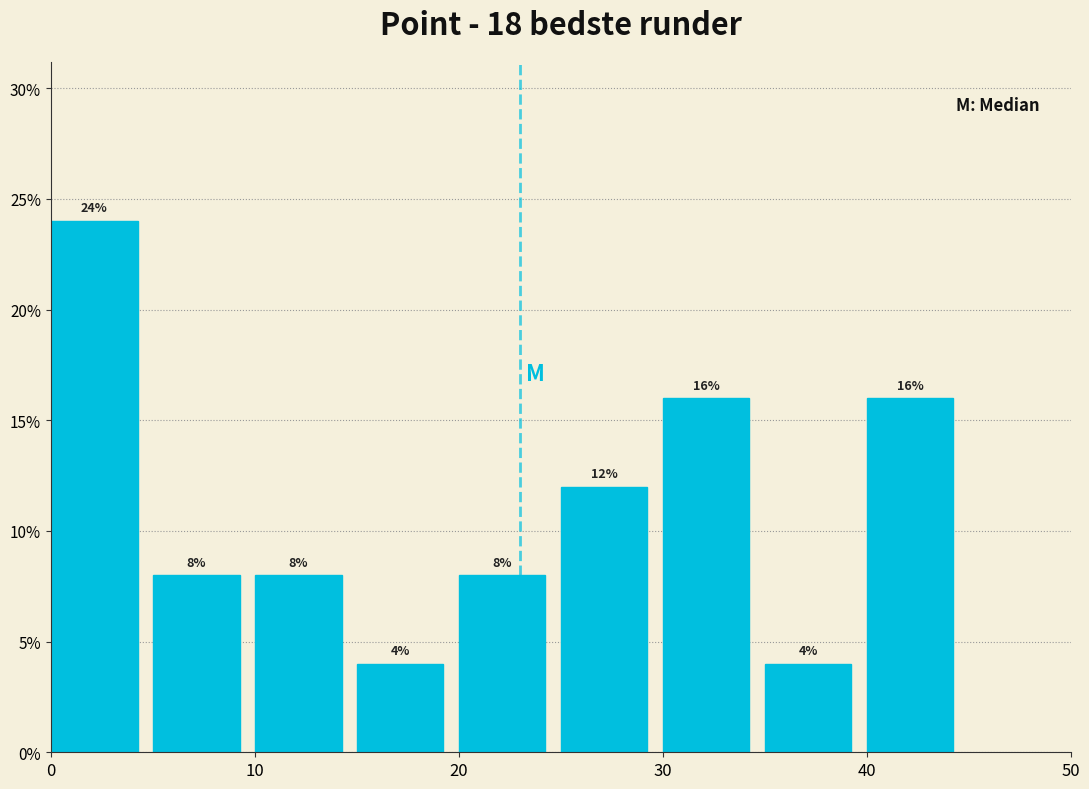

Reading left to right, list every bar in this chart as the range it spans on the x-axis followed by its height.

0 to 5: 24
5 to 10: 8
10 to 15: 8
15 to 20: 4
20 to 25: 8
25 to 30: 12
30 to 35: 16
35 to 40: 4
40 to 45: 16